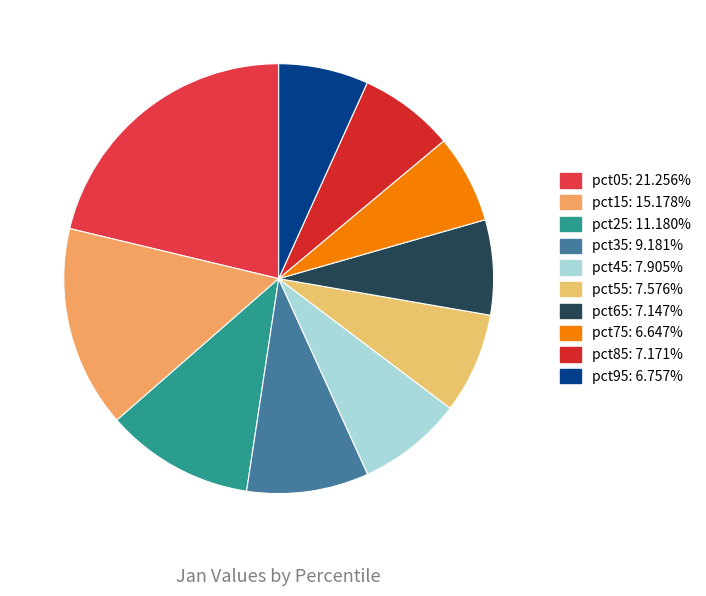

Is pct45 the majority of the pie?

No